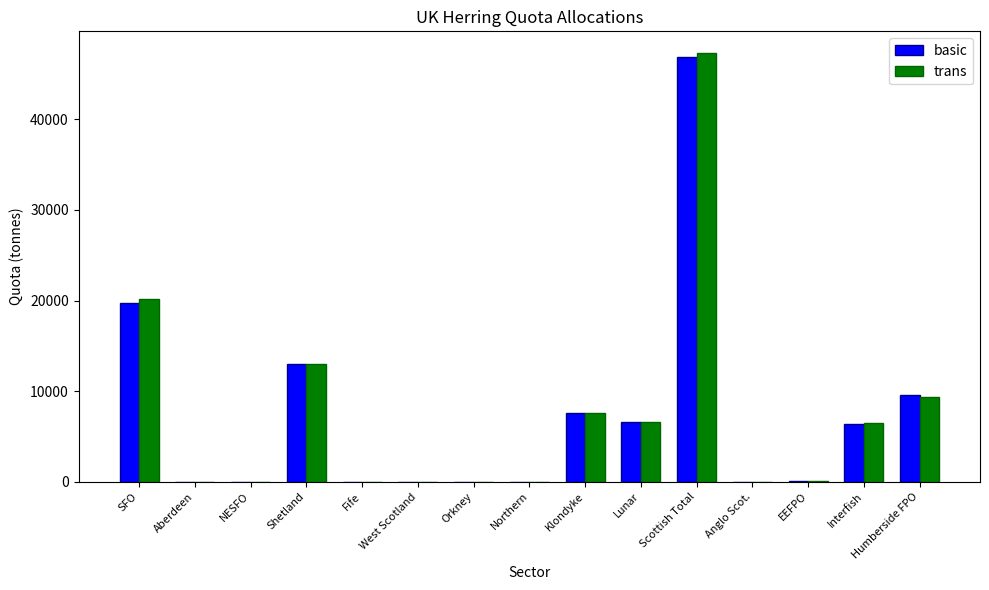

How many values in the basic series exceed 106?

8